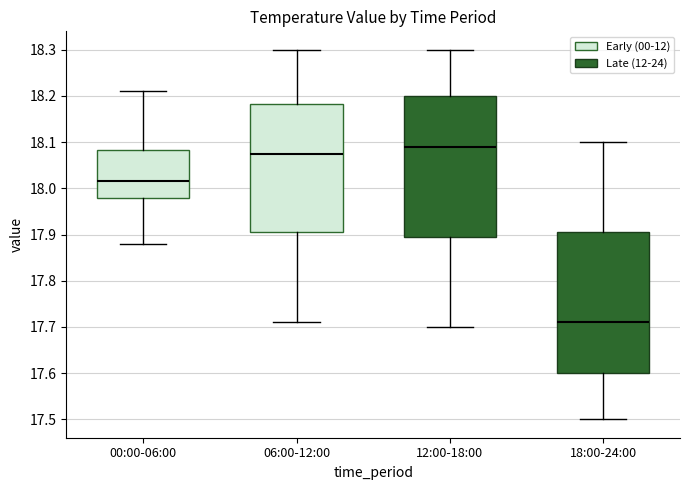

Which box's median line is the lowest?

18:00-24:00